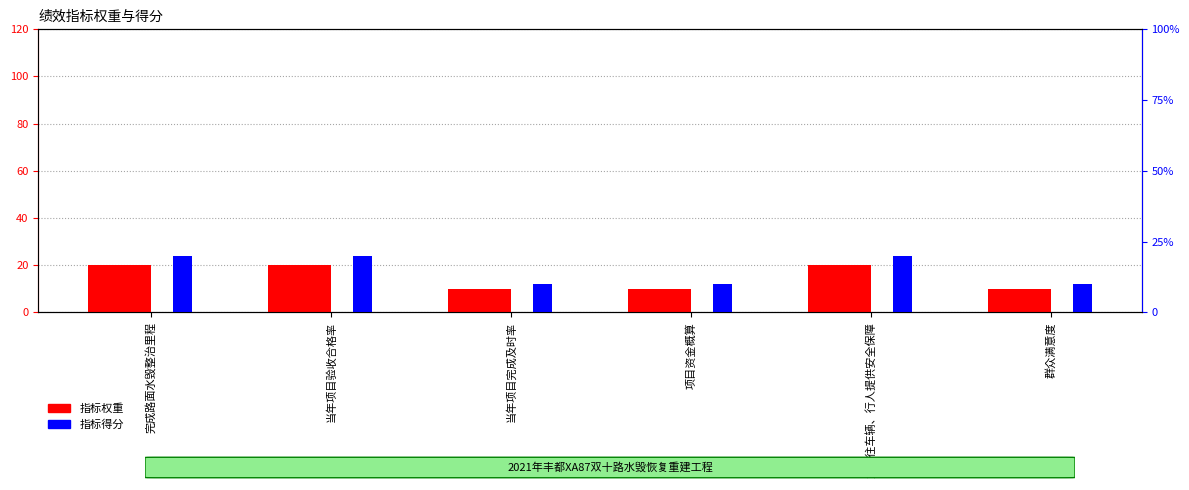

At 群众满意度, list the series in order from largest to smallest.

指标权重, 指标得分